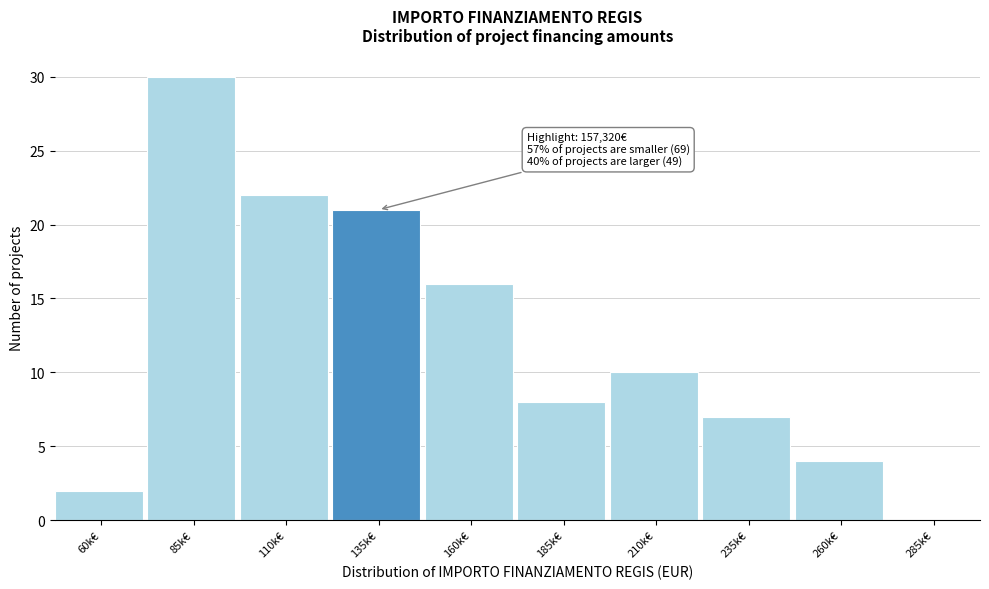

Reading left to right, list all the values displayed in this chart.

60k€=2	85k€=30	110k€=22	135k€=21	160k€=16	185k€=8	210k€=10	235k€=7	260k€=4	285k€=0